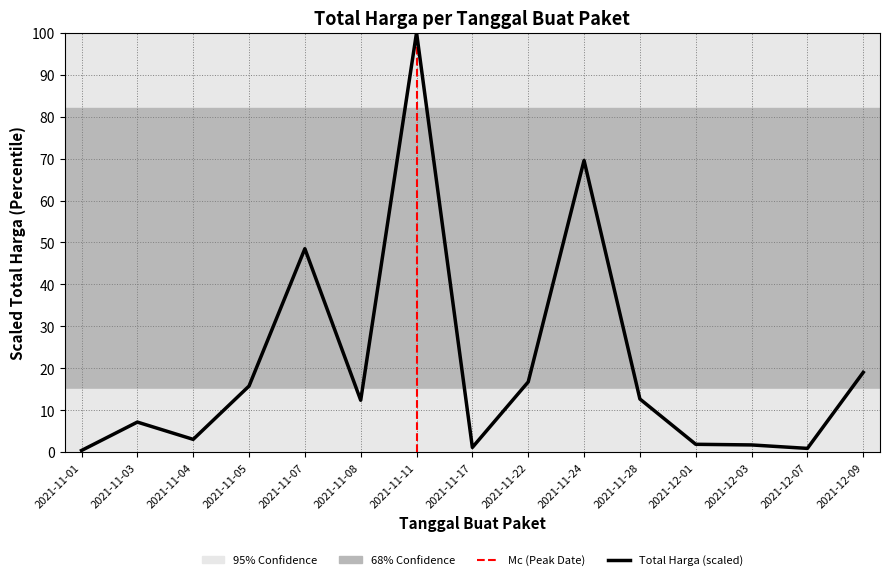

Is this an area chart (filled region under the line)?

No